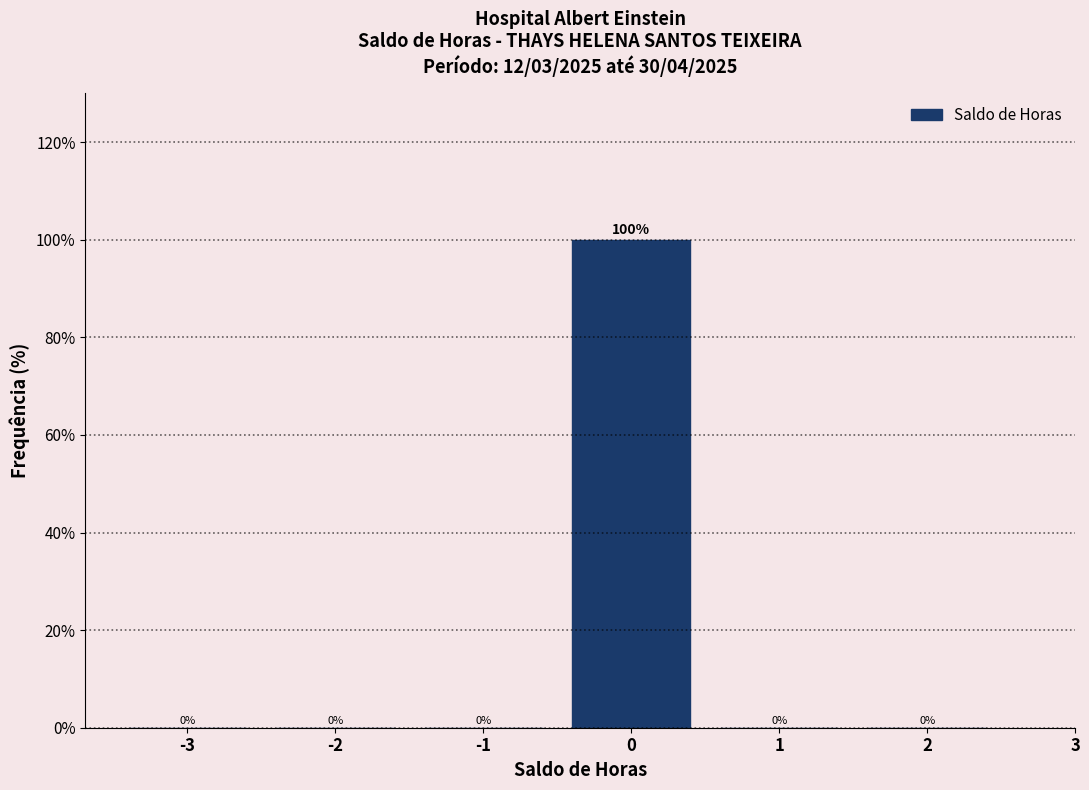

Reading left to right, transcribe this chart: for each bar, give the range it covers on the x-axis and its height.

-3.5 to -2.5: 0
-2.5 to -1.5: 0
-1.5 to -0.5: 0
-0.5 to 0.5: 100
0.5 to 1.5: 0
1.5 to 2.5: 0